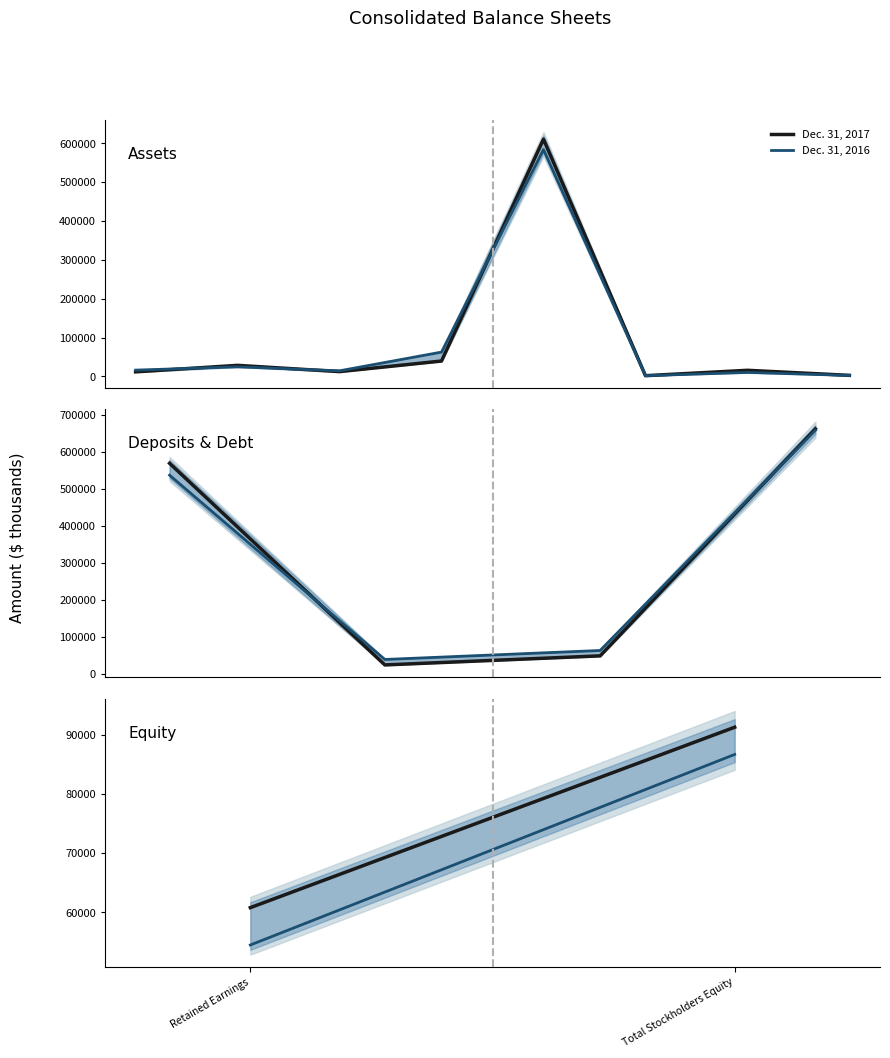

The Dec. 31, 2016 series shows 54509 at Retained Earnings. True or false?

True